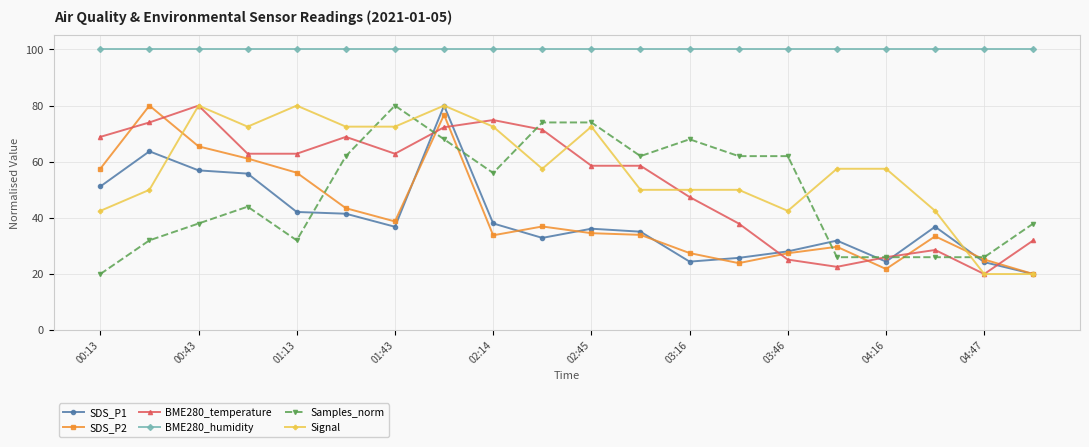

What is the minimum value for Signal?

20.0